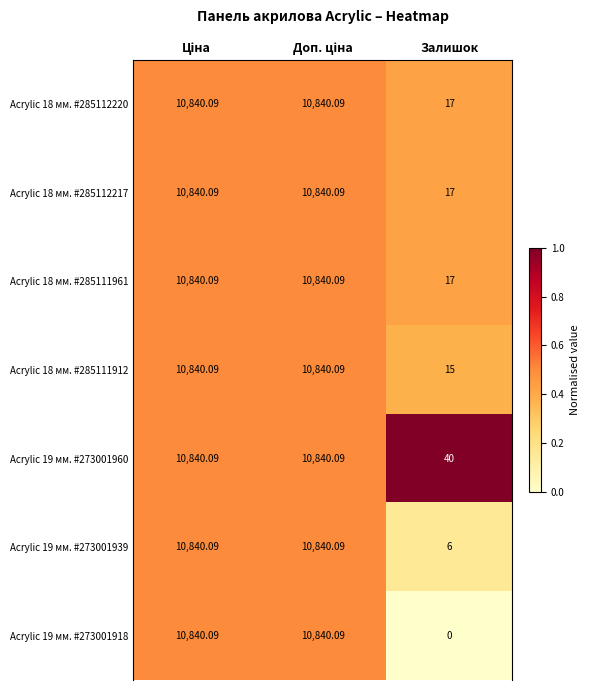

Which category has the lowest value in the Acrylic 19 мм. #273001918 series?

Залишок